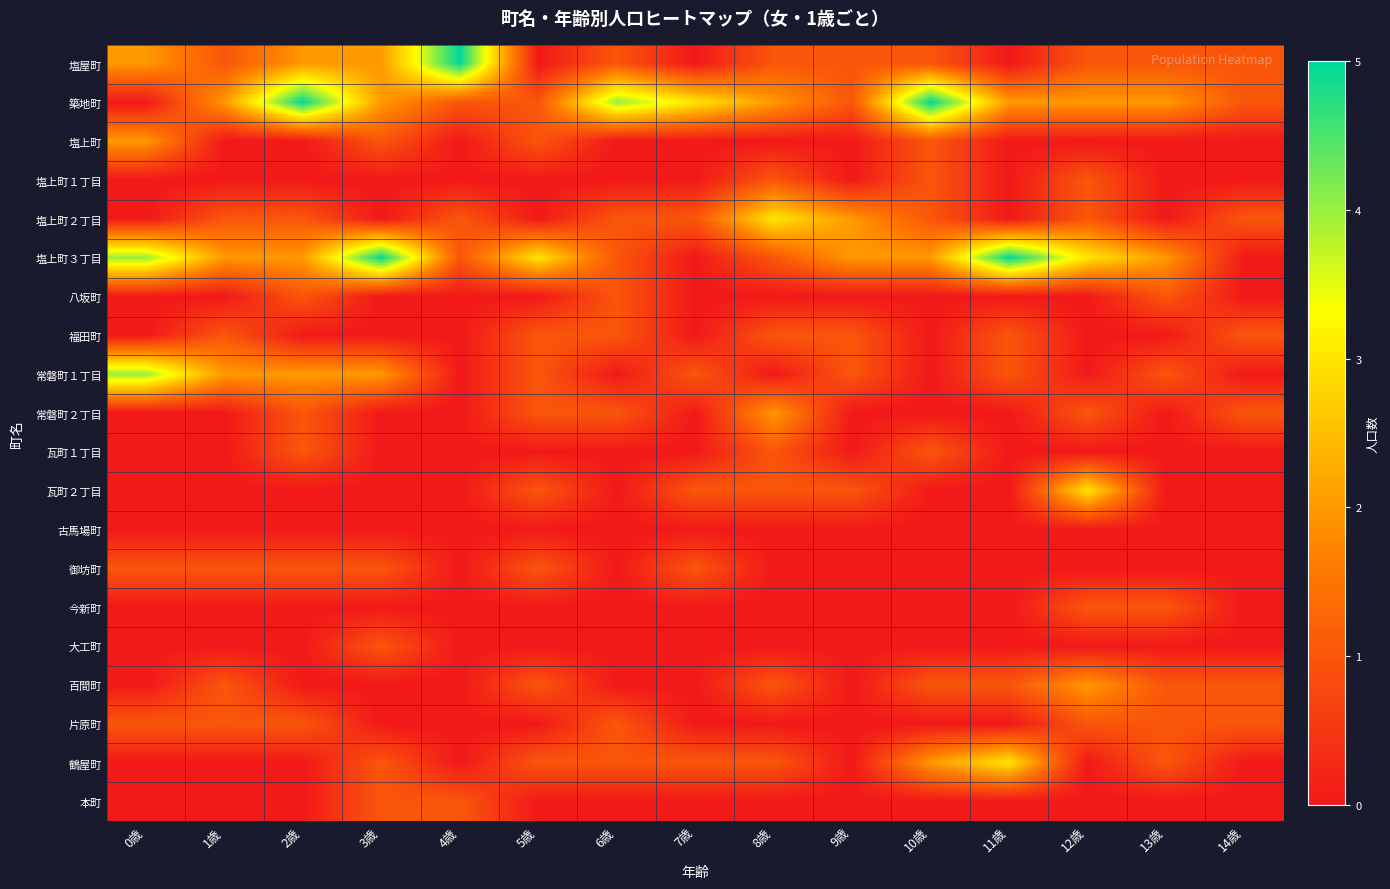

What is the spread (max minus min) of values at 1歳?

2